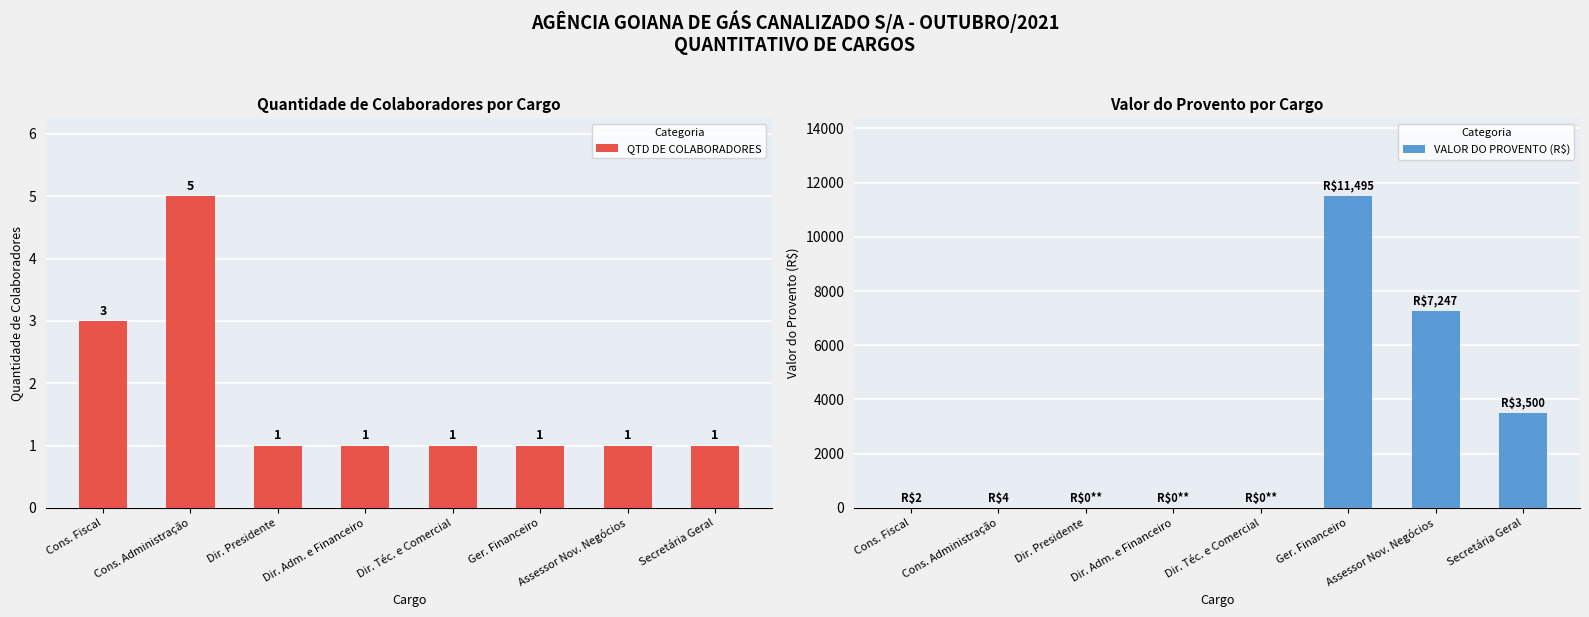

Which category has the highest value in the VALOR DO PROVENTO (R$) series?

Ger. Financeiro